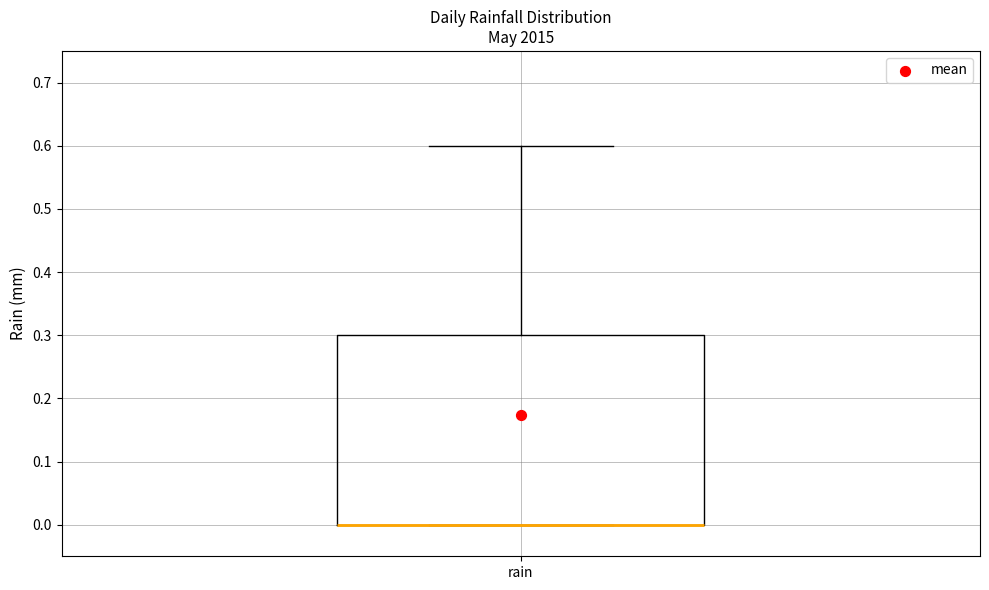

Where is the lower edge of the box for rain on the y-axis? The values are not printed on the chart, so give them approximately, as read against the axis.

0.0